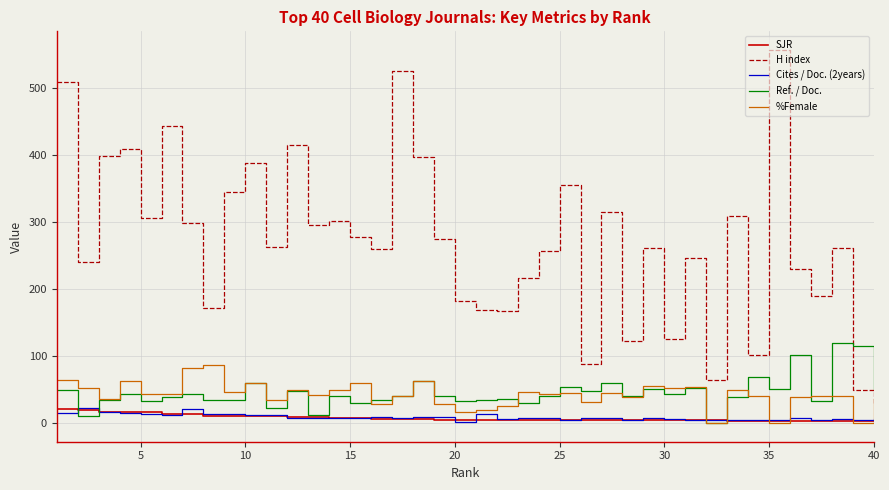

How many intersections are there between %Female and H index?

1